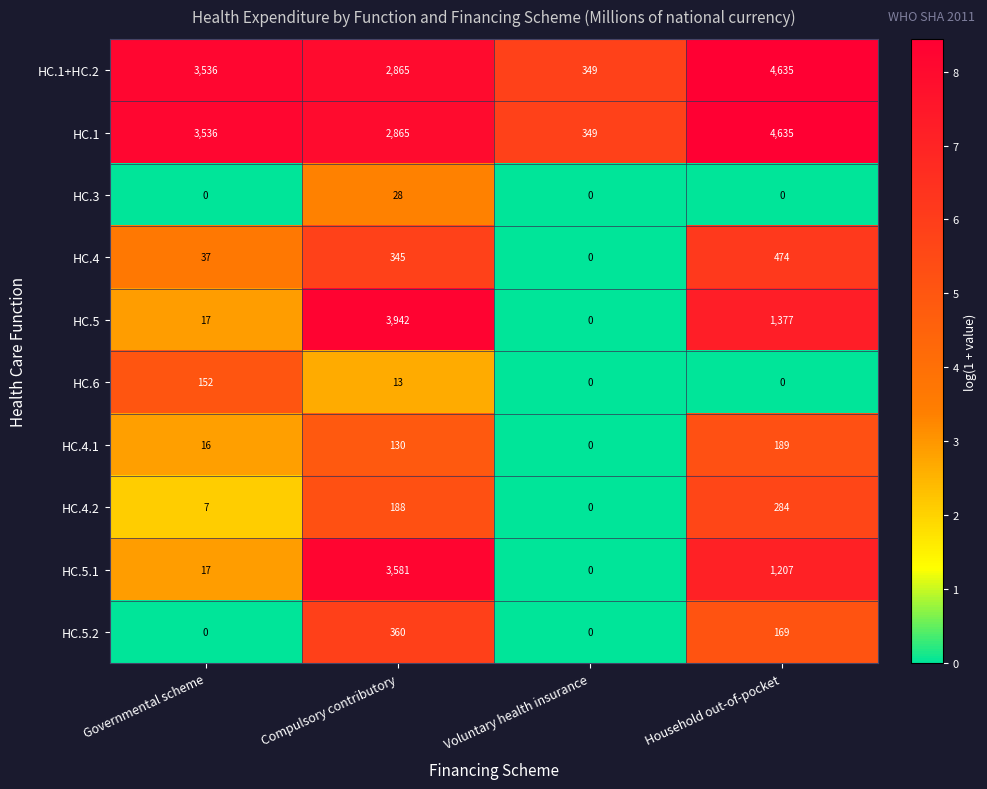

What is the spread (max minus min) of values at Compulsory contributory?

3929